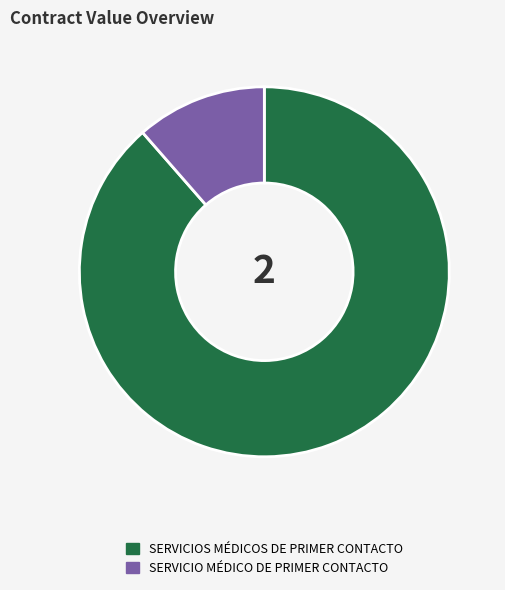

Is it true that SERVICIO MÉDICO DE PRIMER CONTACTO is 11% of the pie?

True